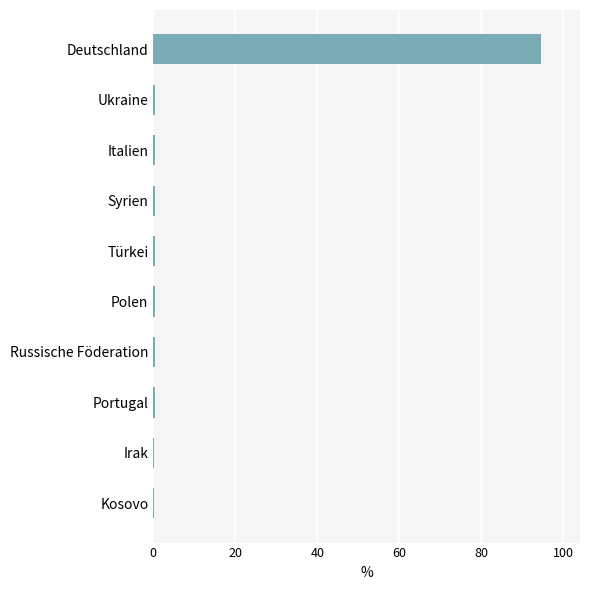

What is the sum of all values?

97.7